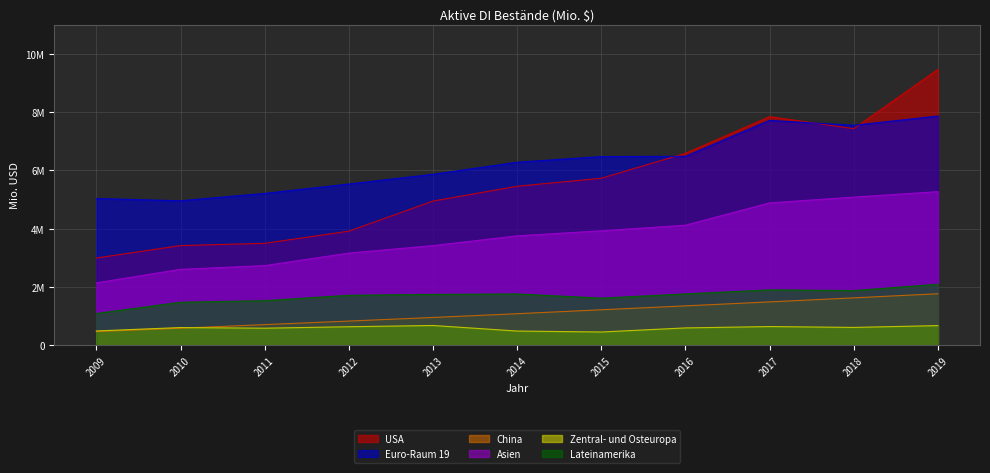

What are all the series names shown in the legend?

USA, Euro-Raum 19, China, Asien, Zentral- und Osteuropa, Lateinamerika